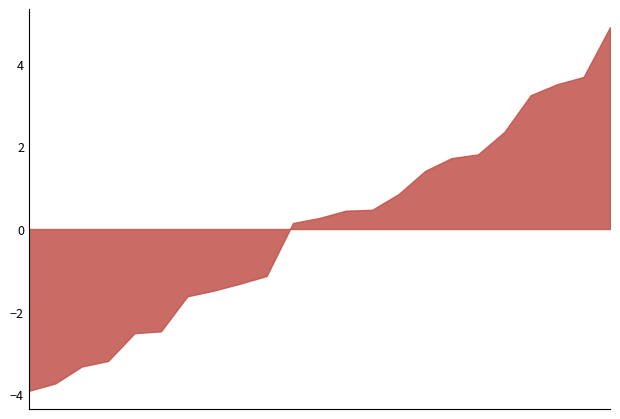

What is the difference between the maximum and minimum values?

8.8